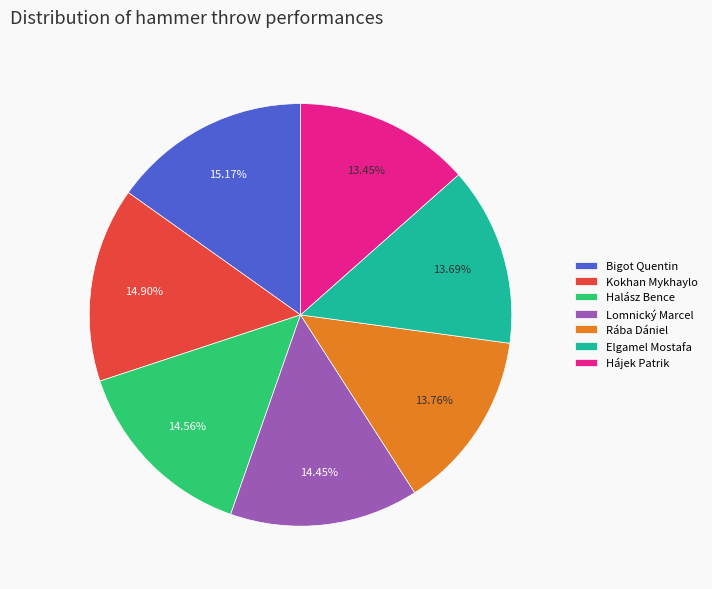

True or false: Rába Dániel accounts for 28% of the total.

False